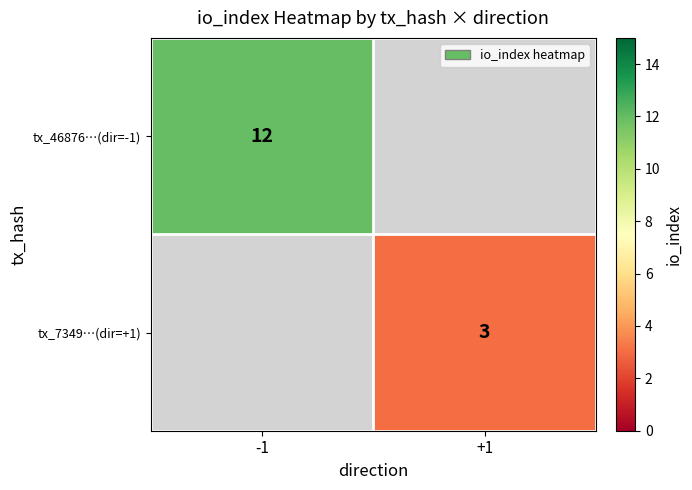

Is it true that tx_46876…(dir=-1) equals 12 at -1?

True